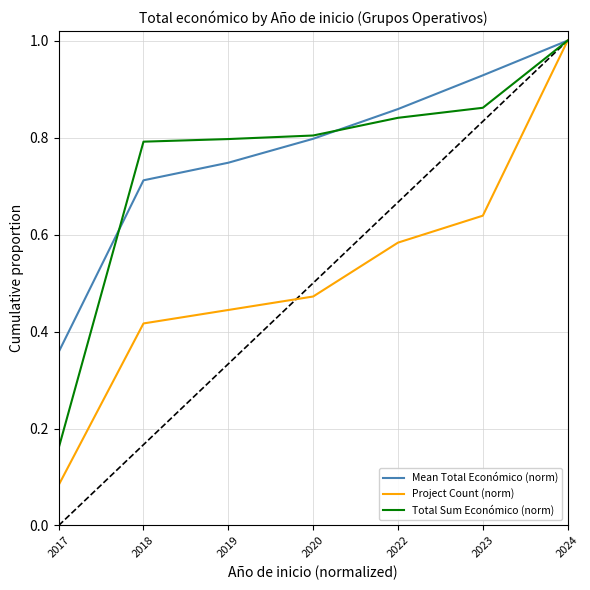

At which category is the sum across all series the highest?

2024